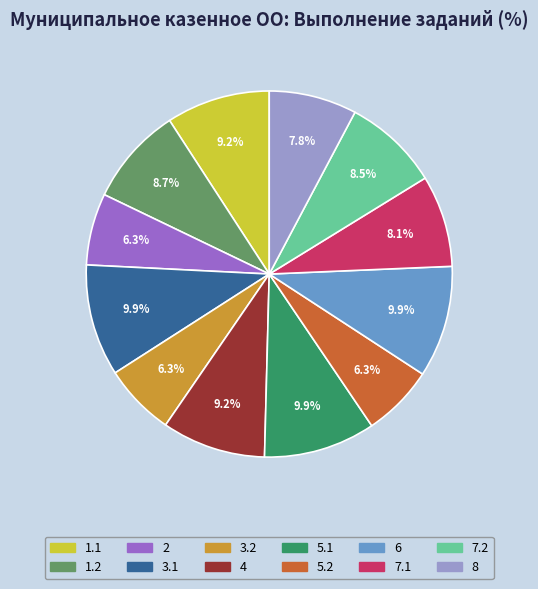

Do 1.1 and 2 together represent more than half of the pie?

No